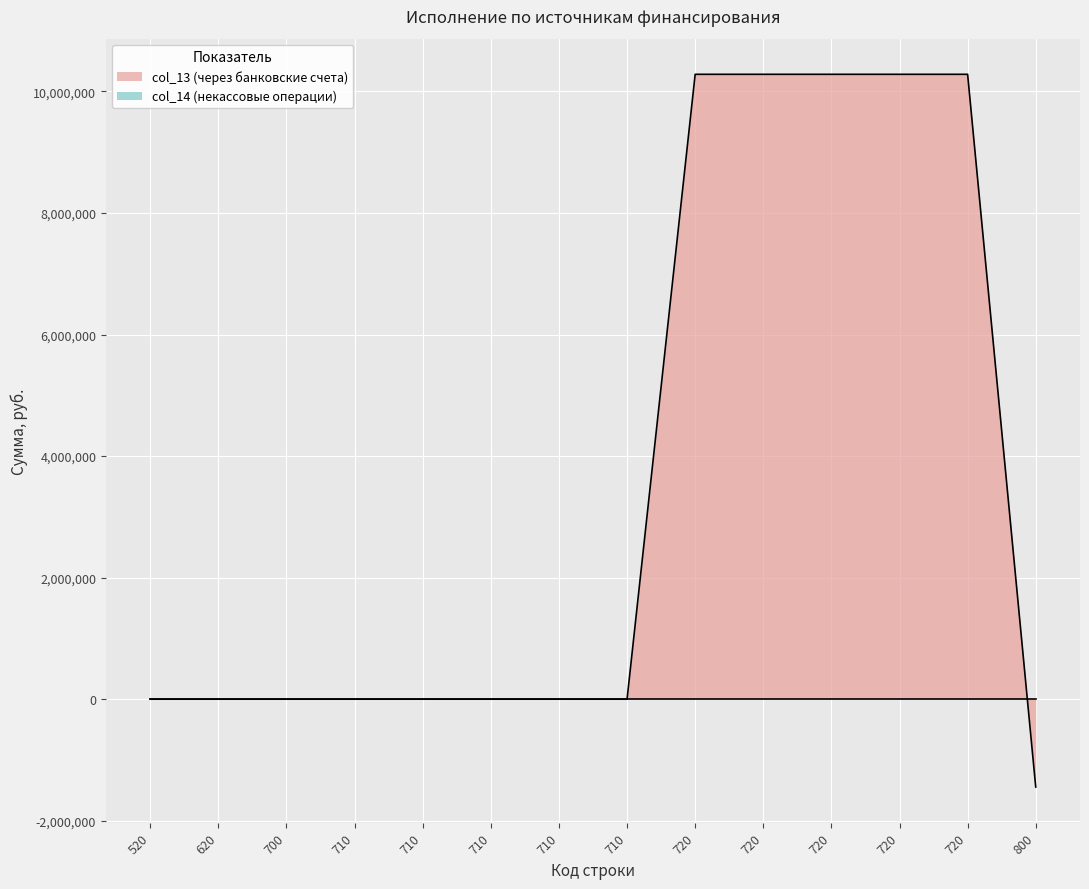

Which label corresponds to the largest value in the chart?

720